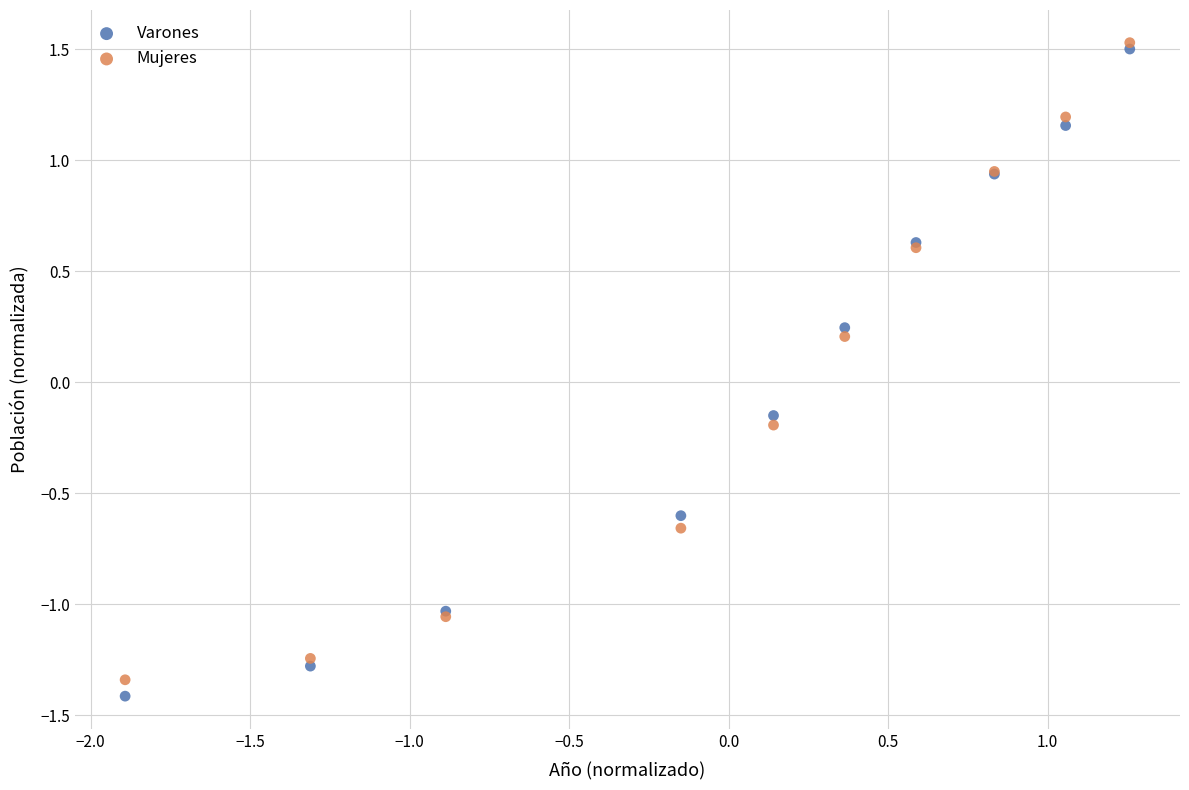

Which series contains the lowest Y value?

Varones